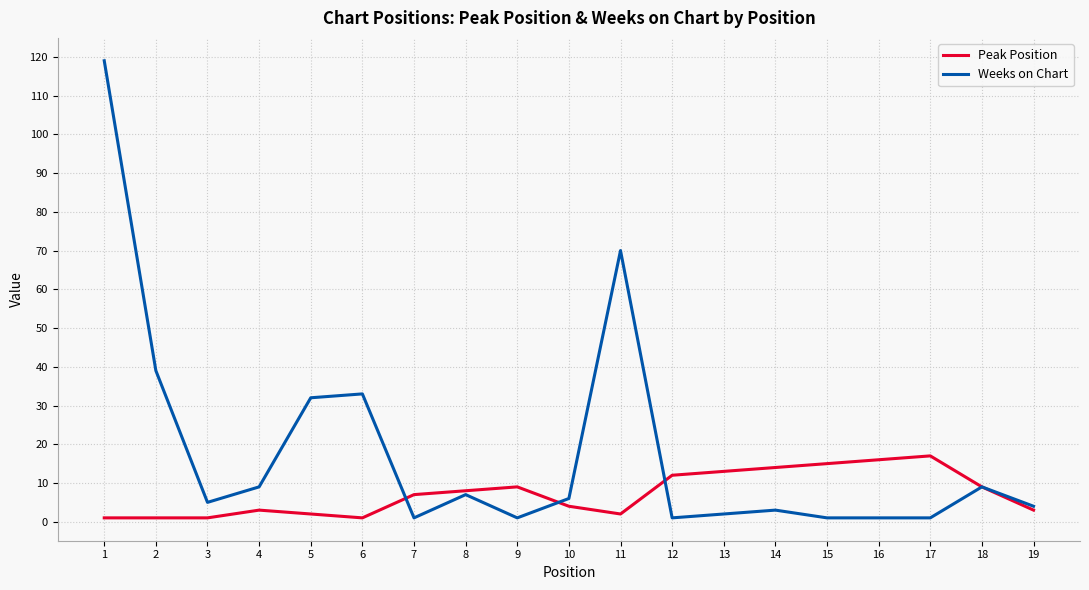

Is the value of Peak Position at 11 greater than the value of Weeks on Chart at 4?

No